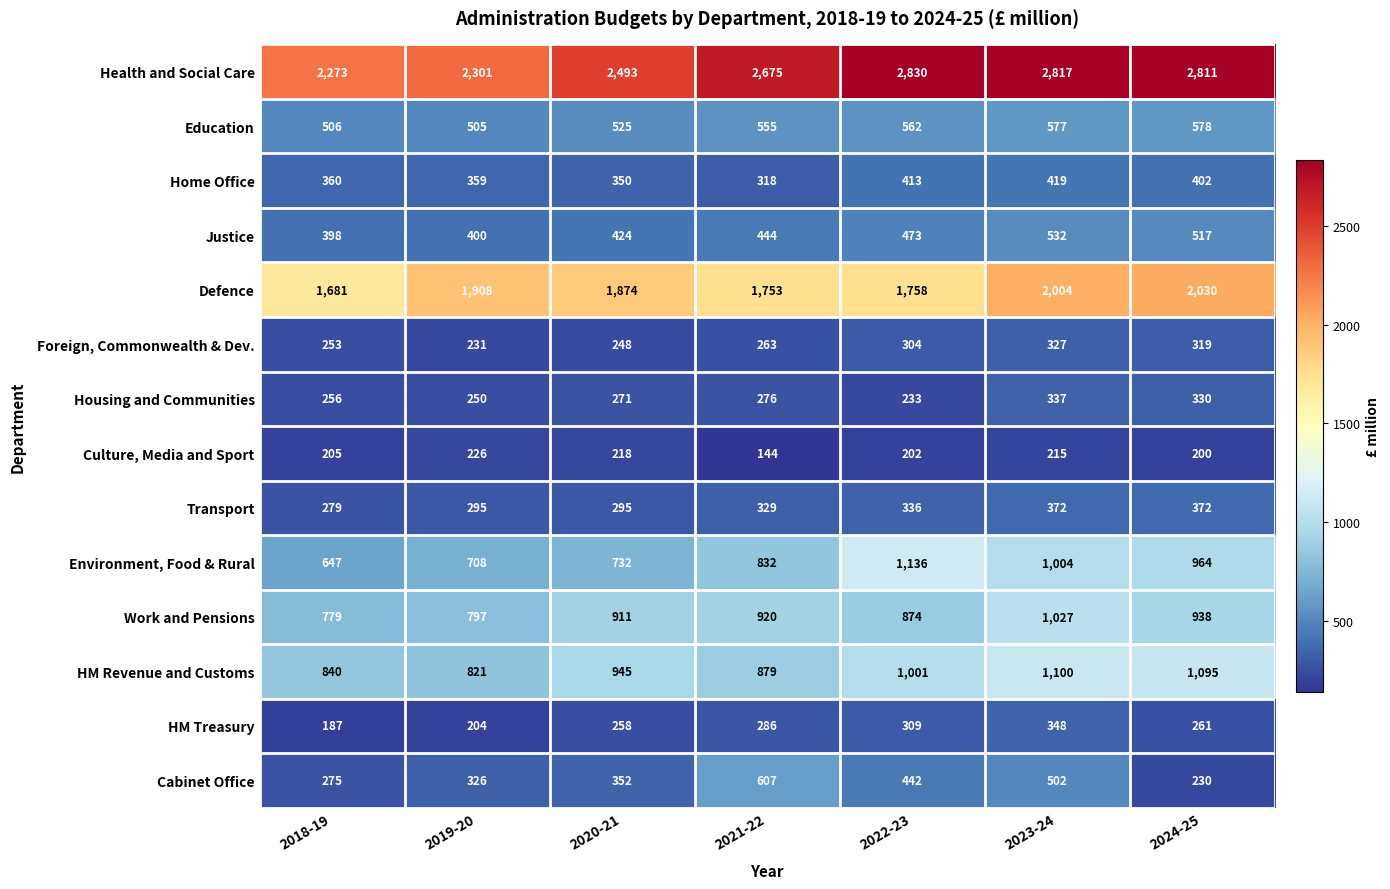

What is the difference between the maximum and second lowest values in the Housing and Communities series?

87